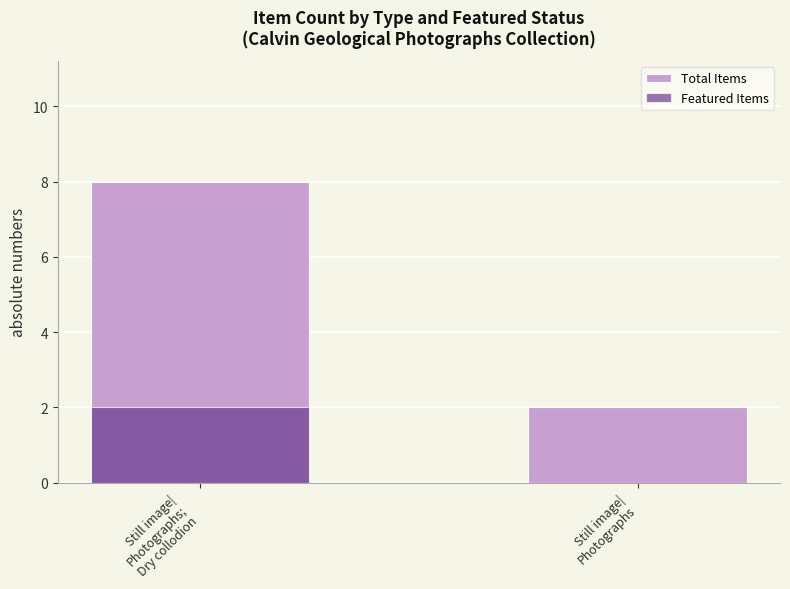

How many positive values does the Featured Items series have?

1